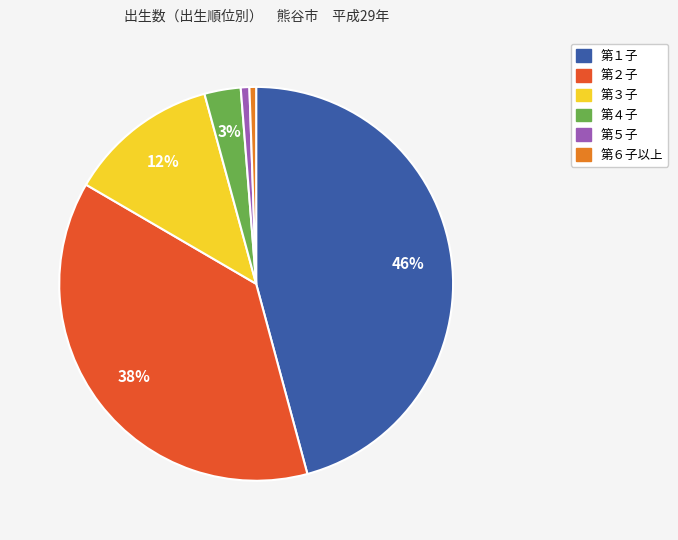

Which category has the biggest portion of the pie?

第１子